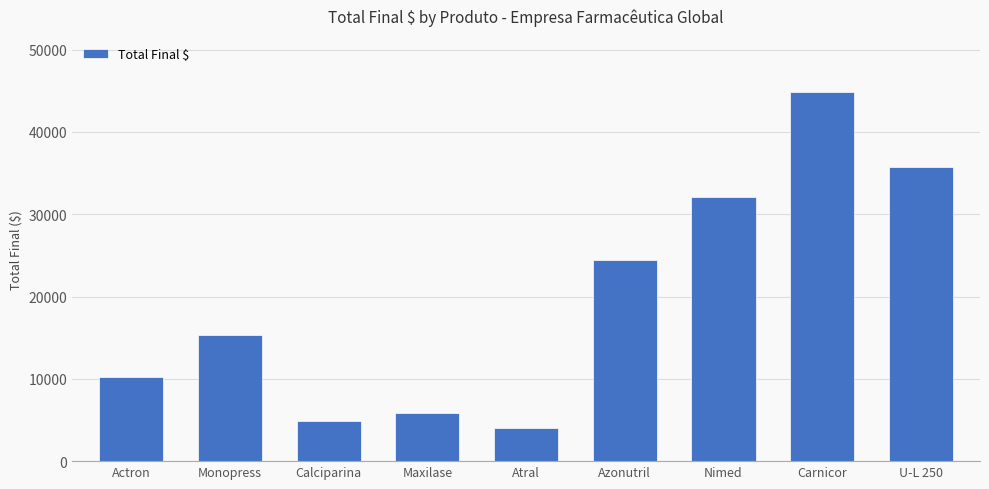

What is the average value?

19720